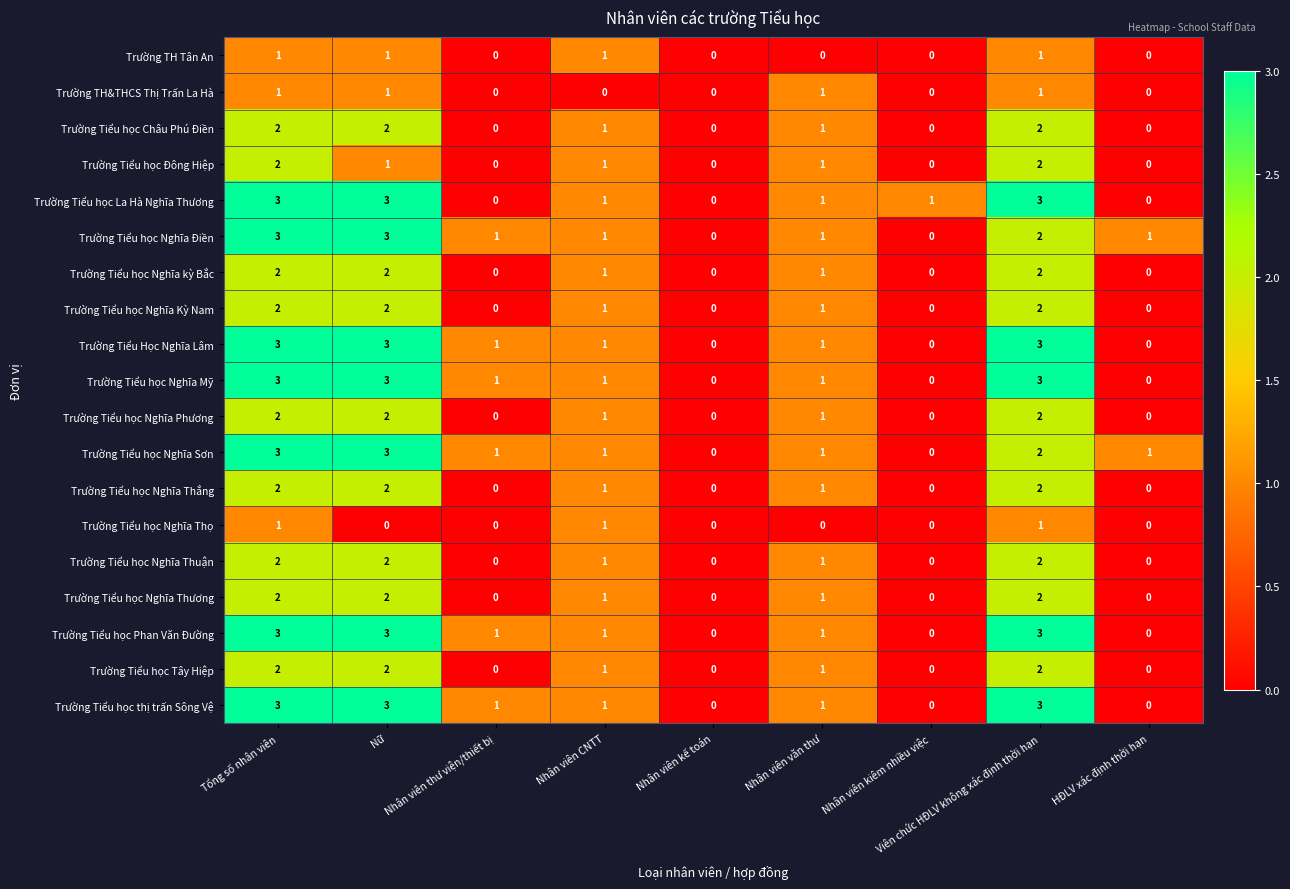

What is the spread (max minus min) of values at Nữ?

3